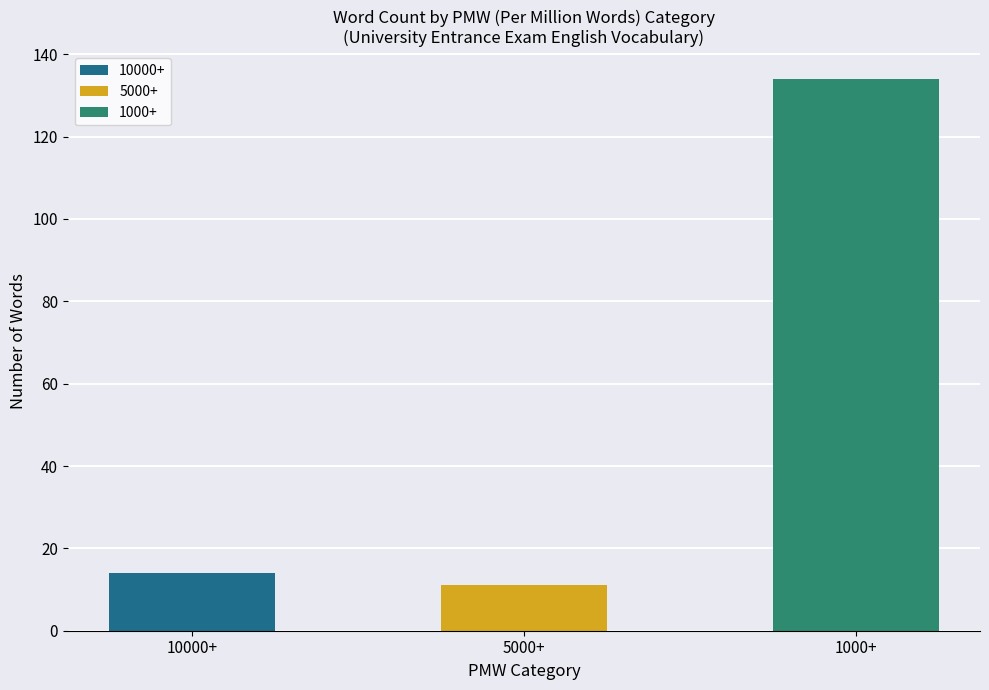

Read the value at 5000+.

11